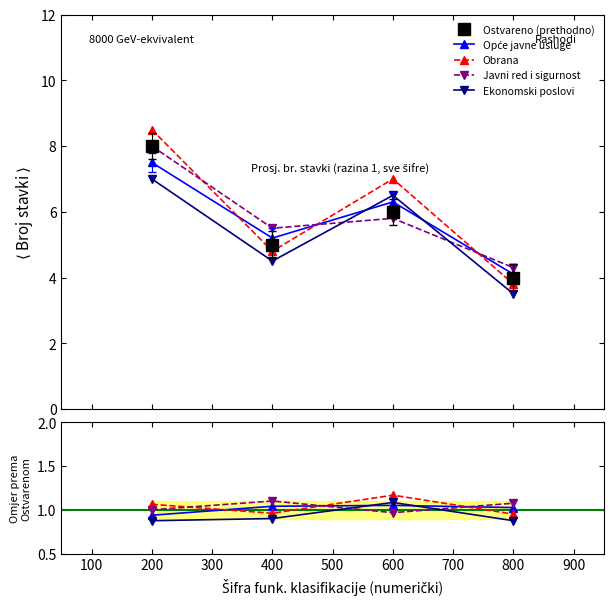

Between 200 and 600, which series saw the biggest shift?

Ostvareno (prethodno)